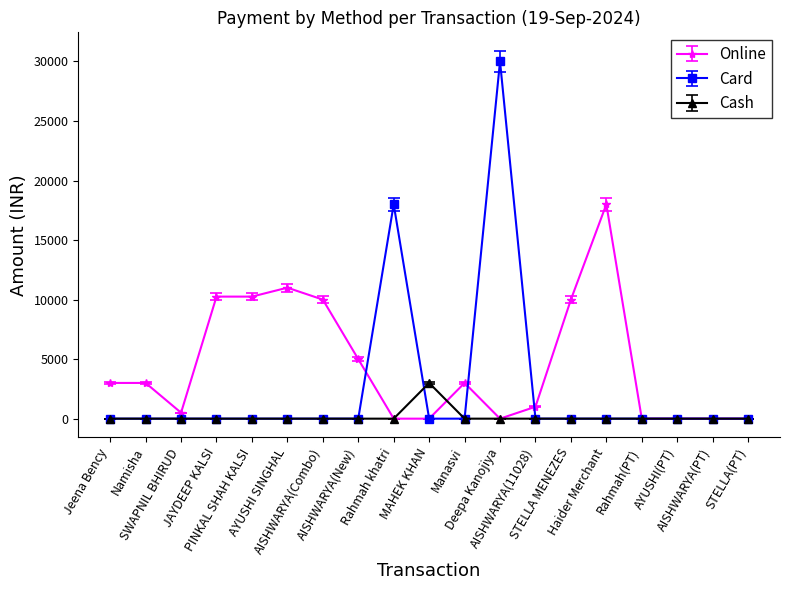

Which series has the largest total across all categories?

Online